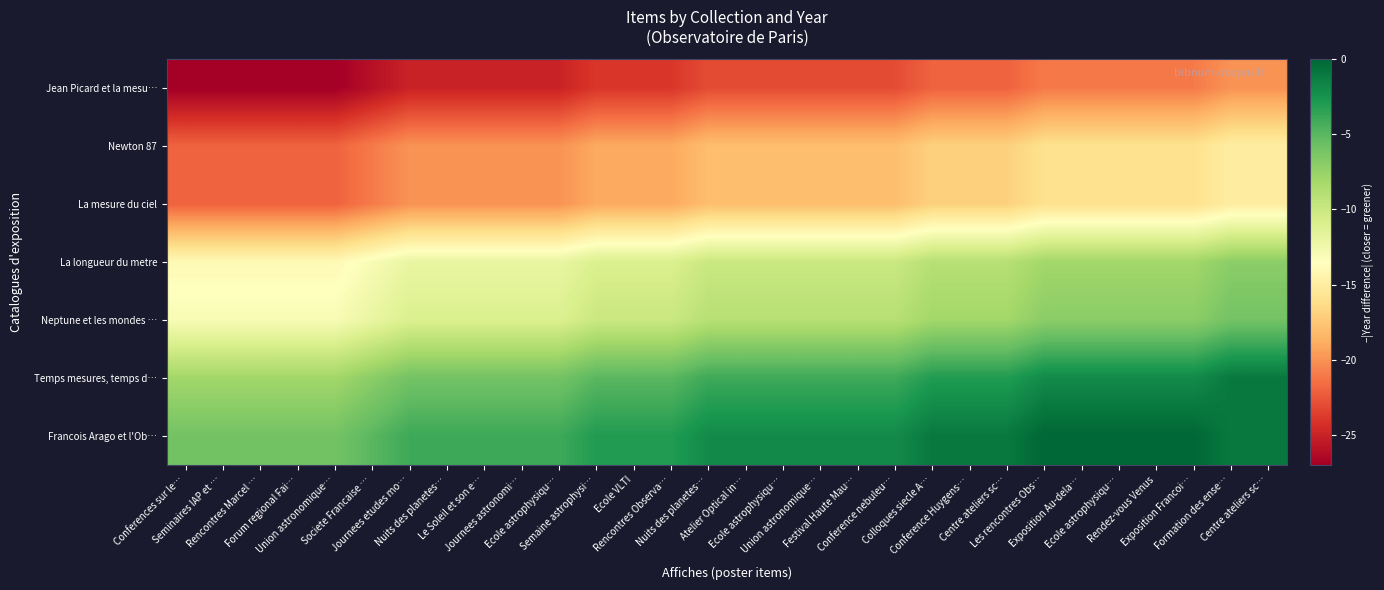

How many distinct data groups are displayed?

7